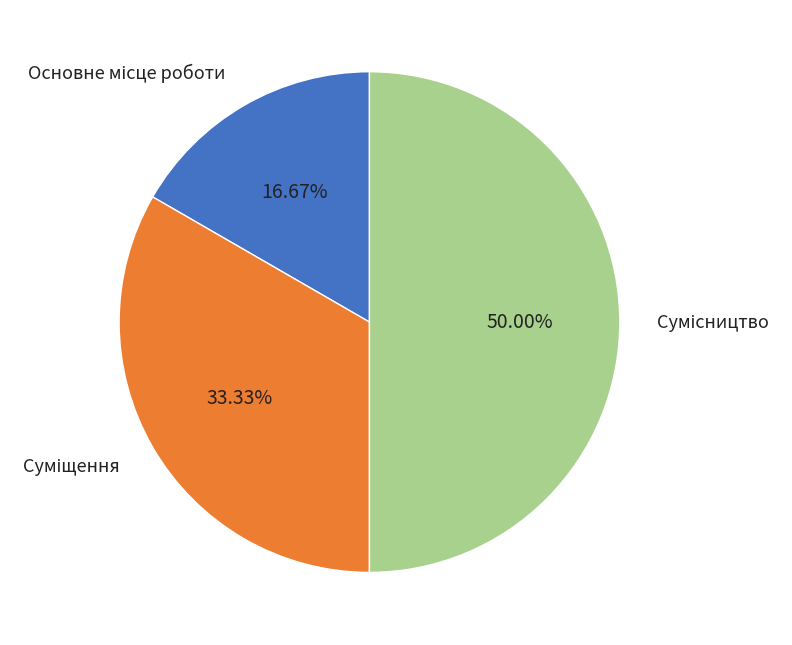

Which category has the biggest portion of the pie?

Сумісництво